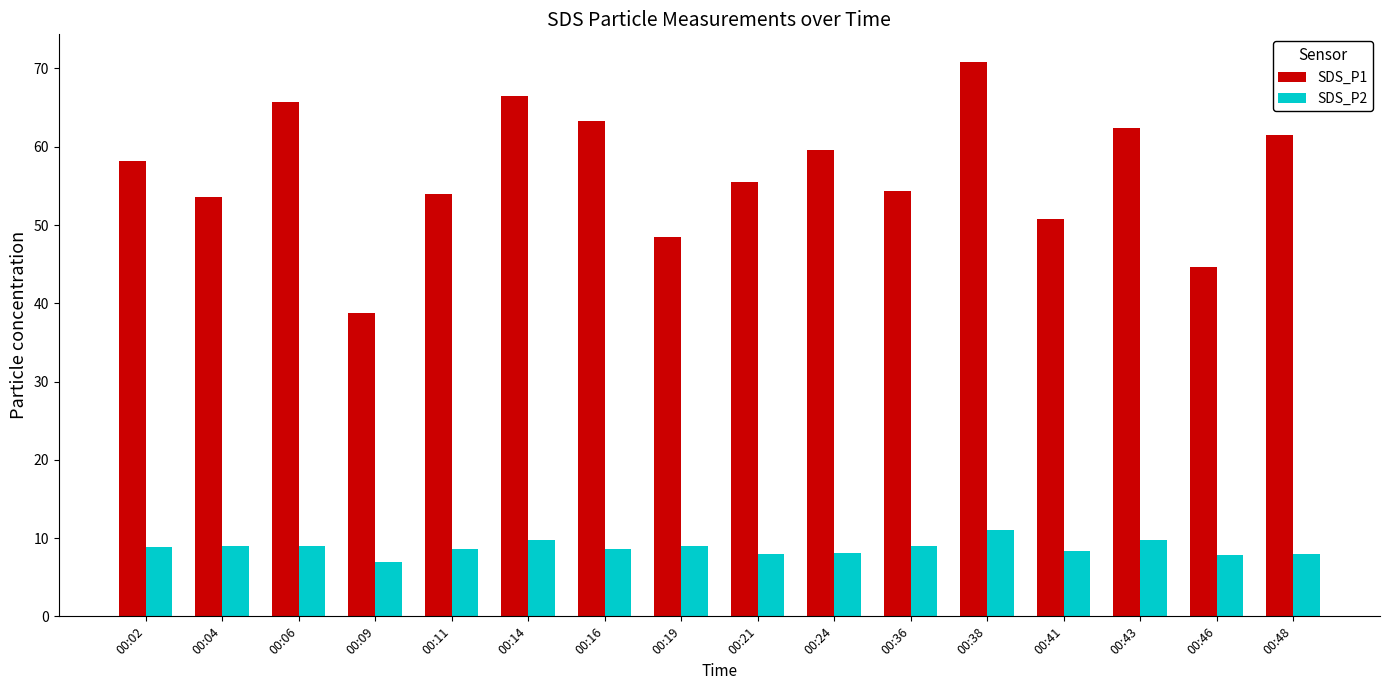

Which series changed the most between 00:11 and 00:48?

SDS_P1